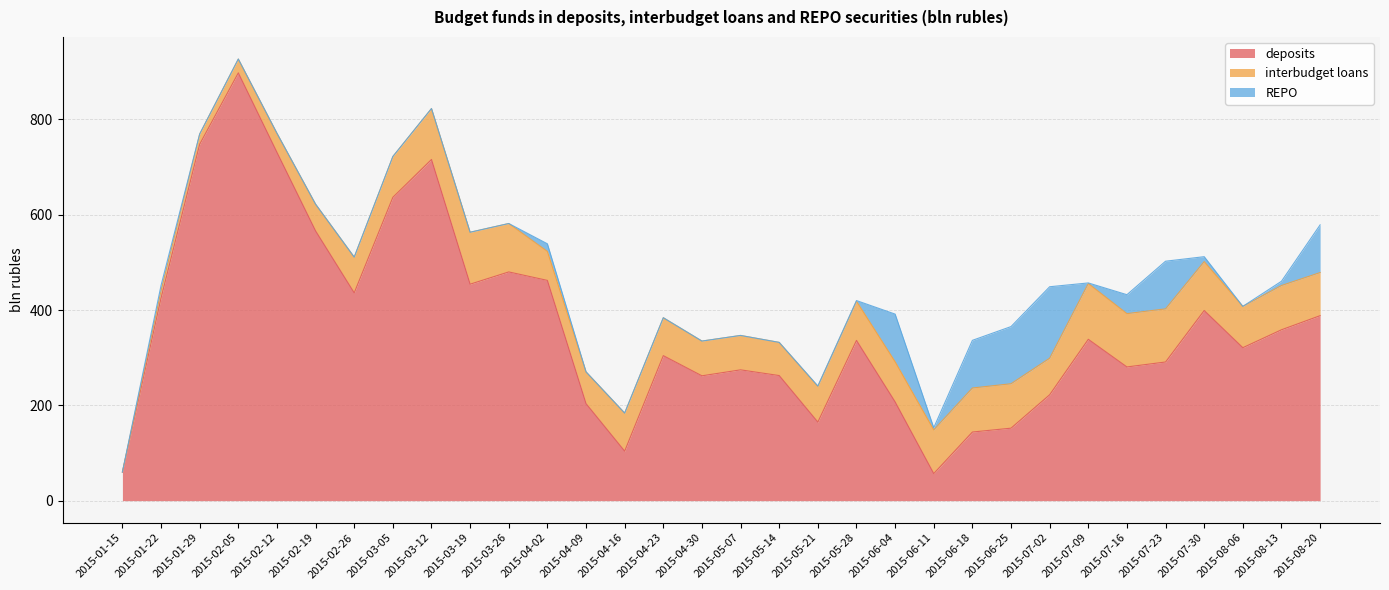

What is the difference between the highest and lowest values at 2015-04-23?

304.3